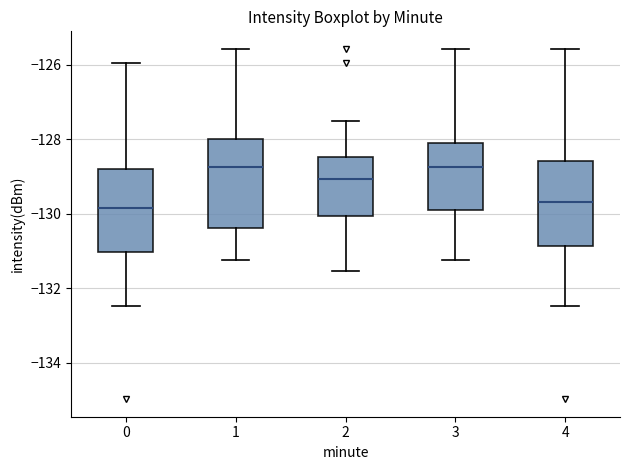

Reading left to right, transcribe this box plot: for each box, give where its median line is, the range the box spans, and where its two whiskers end, as read against the y-axis. The values are not printed on the chart, so give them approximately, as read against the axis.

0: median -129.8, box -131.0 to -128.8, whiskers -132.4 to -126.0
1: median -128.8, box -130.4 to -128.0, whiskers -131.2 to -125.6
2: median -129.0, box -130.0 to -128.4, whiskers -131.6 to -127.6
3: median -128.8, box -130.0 to -128.2, whiskers -131.2 to -125.6
4: median -129.6, box -130.8 to -128.6, whiskers -132.4 to -125.6